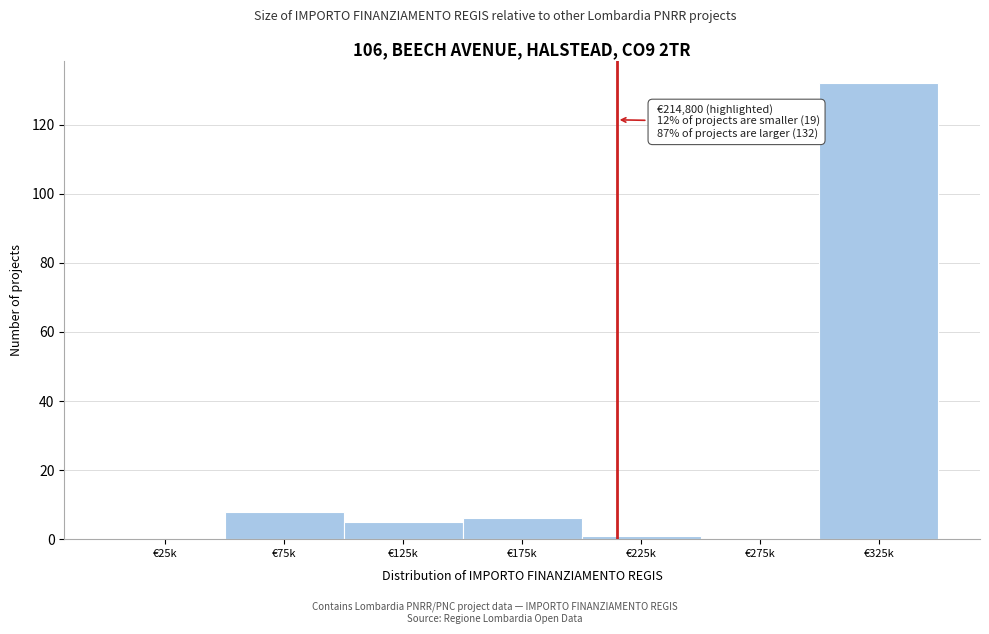

Reading left to right, list all the values displayed in this chart.

€25k=0	€75k=8	€125k=5	€175k=6	€225k=1	€275k=0	€325k=132